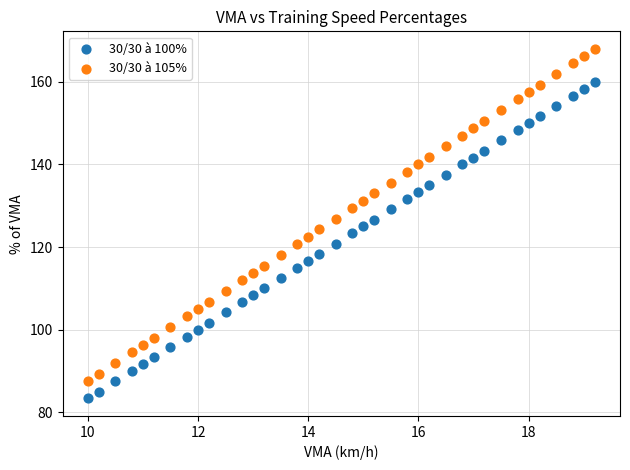

What is the X range (max minus min) for the scatter plot?

9.2